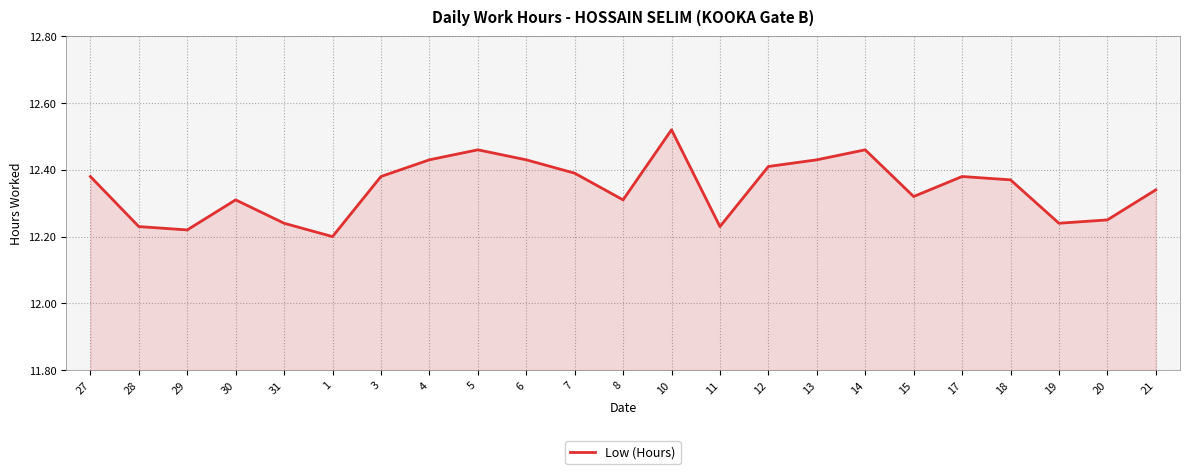

How many values are between 12 and 13?

23